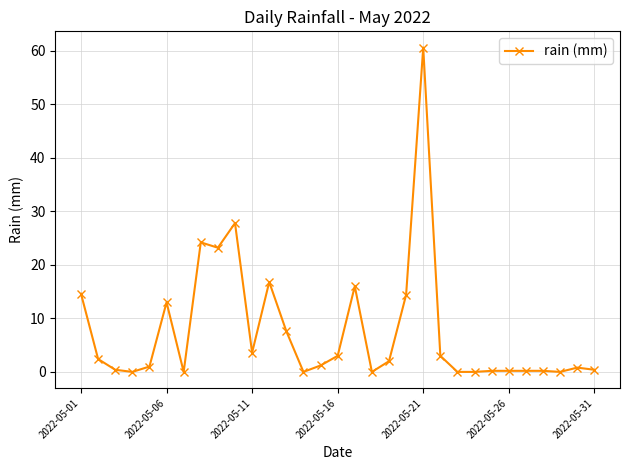

What is the difference between the second highest and minimum values?

27.8